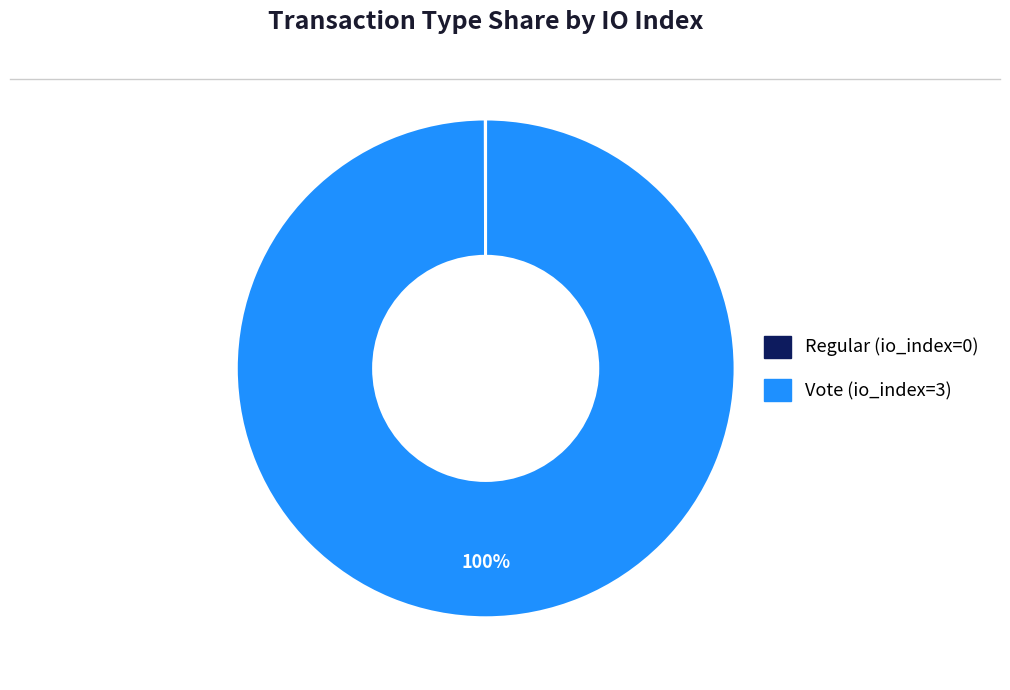

Which slice is the largest?

Vote (io_index=3)